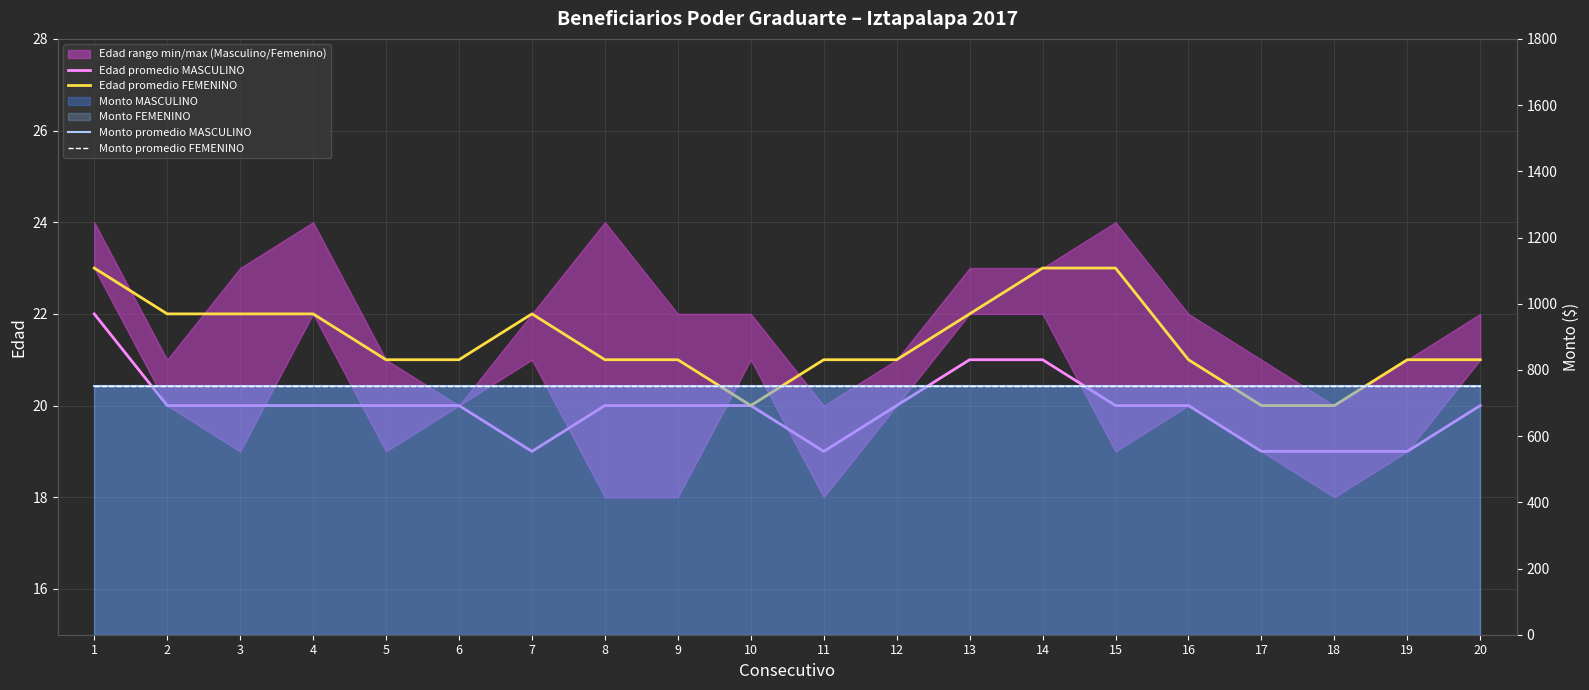

Which category has the highest value in the Monto promedio MASCULINO series?

1